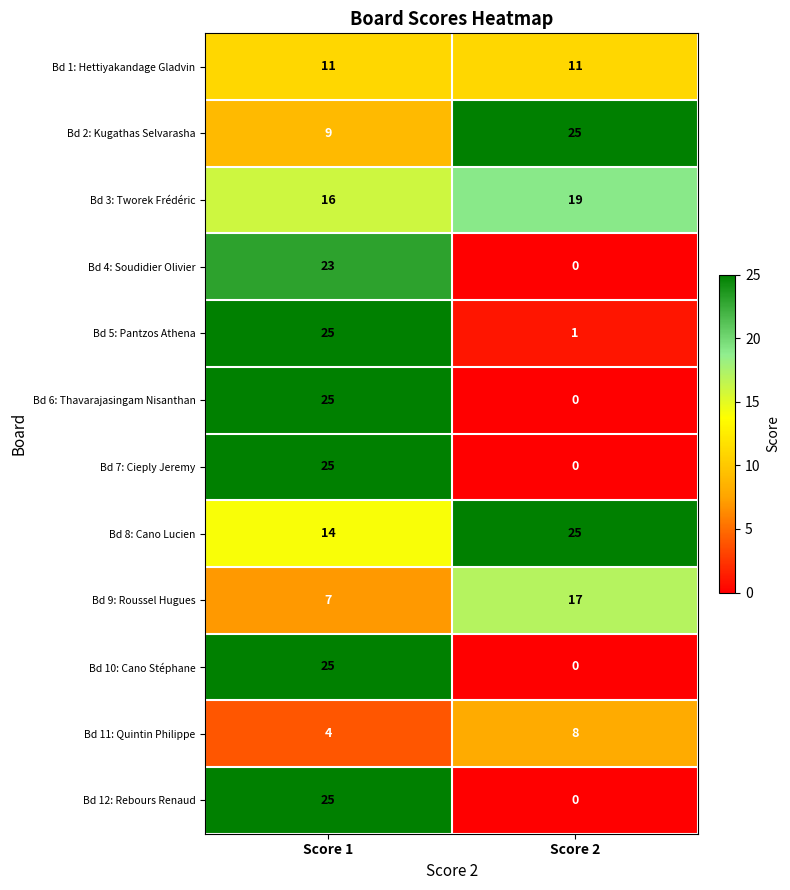

The Bd 10: Cano Stéphane series shows 40 at Score 1. True or false?

False